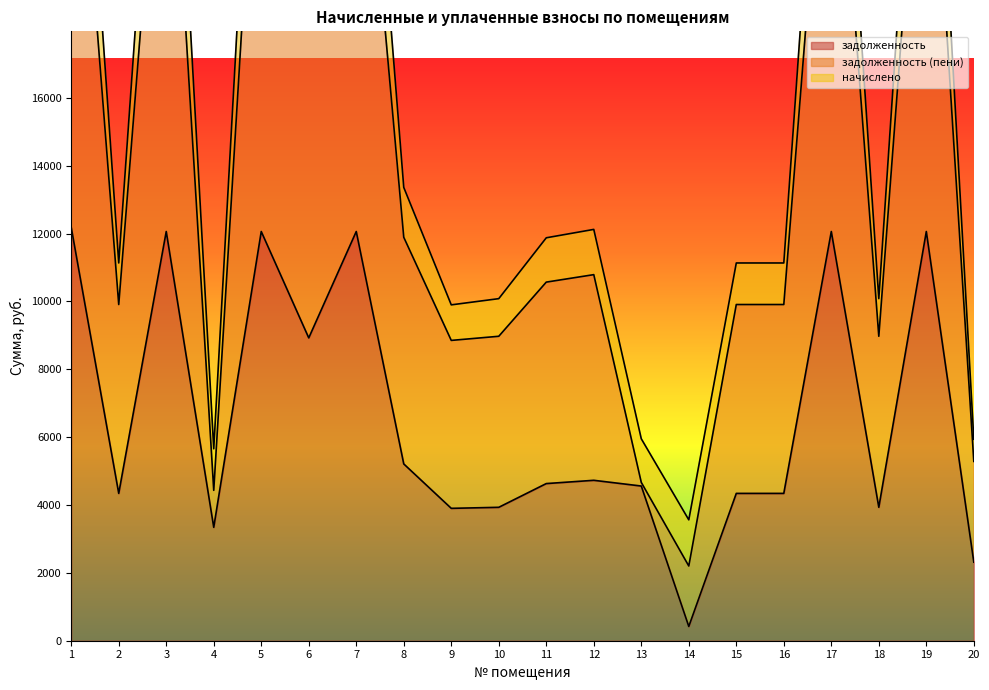

How many values in the задолженность series are below 4631?

10